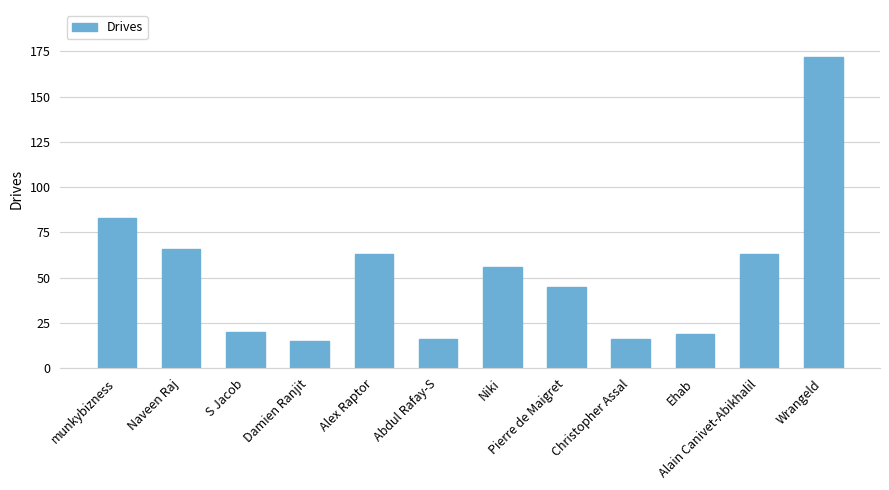

True or false: the data shows 15 at Damien Ranjit.

True